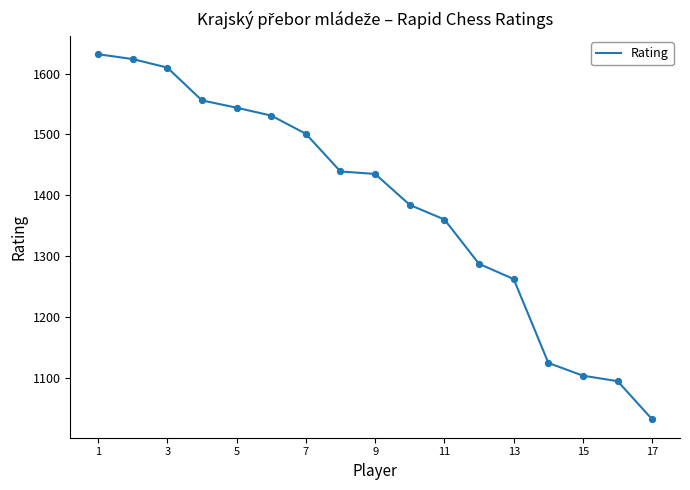

What is the difference between the maximum and minimum values?

601